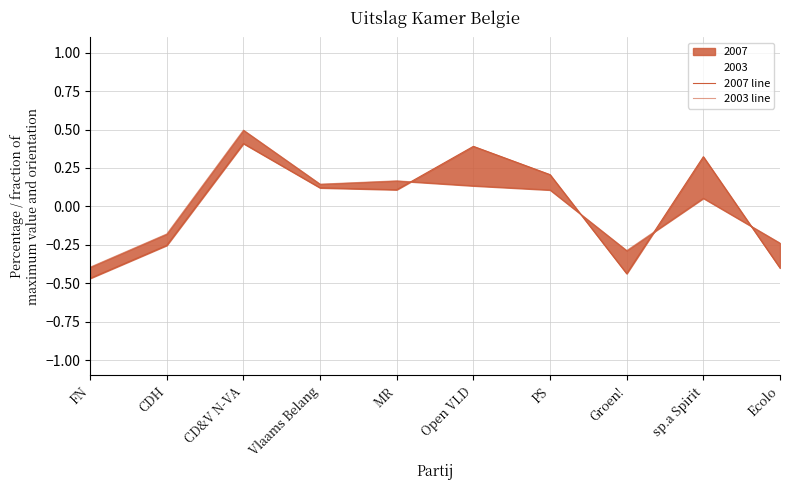

How many 2007 line values are between 0 and 1?

6